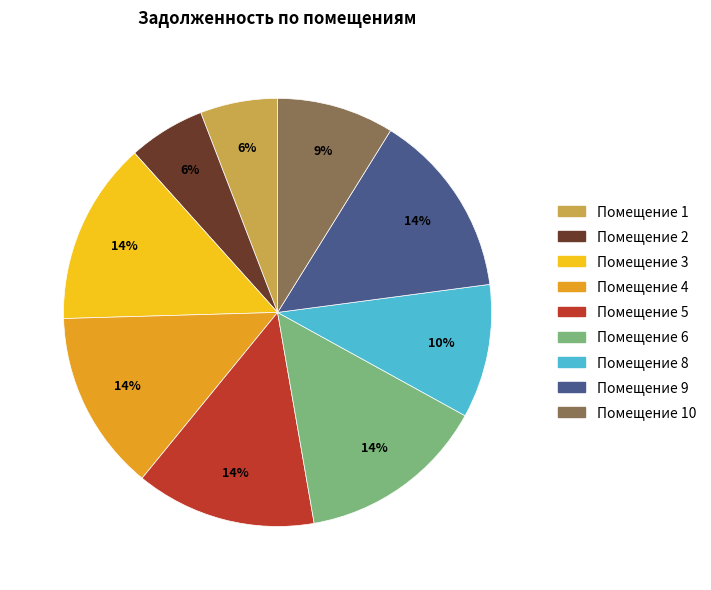

Approximately how many times larger is the value at Помещение 1 compared to Помещение 10?

0.7